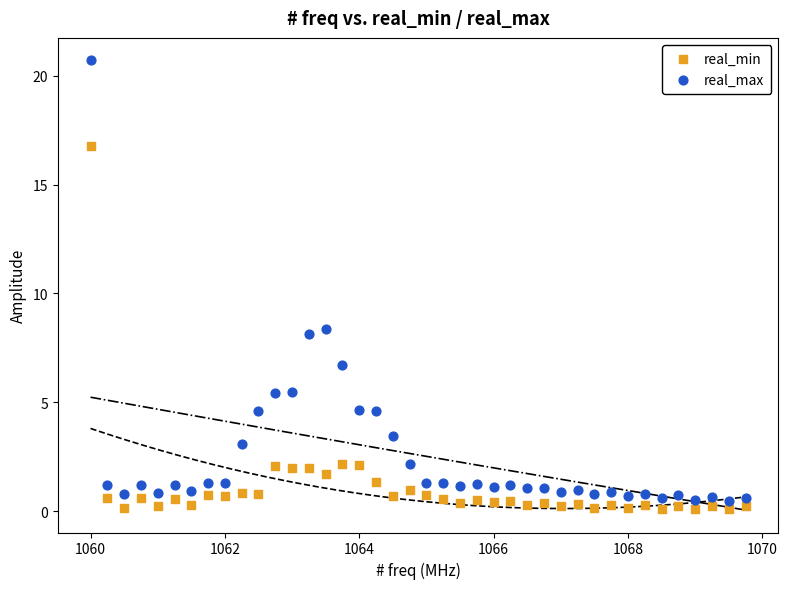

Which series contains the lowest Y value?

real_min